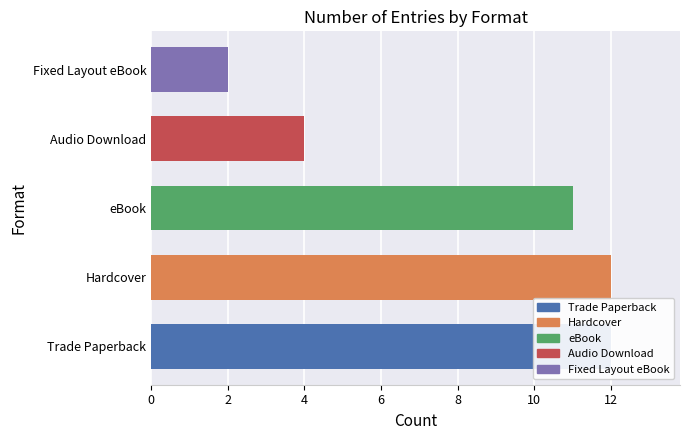

True or false: the data shows 21 at Hardcover.

False